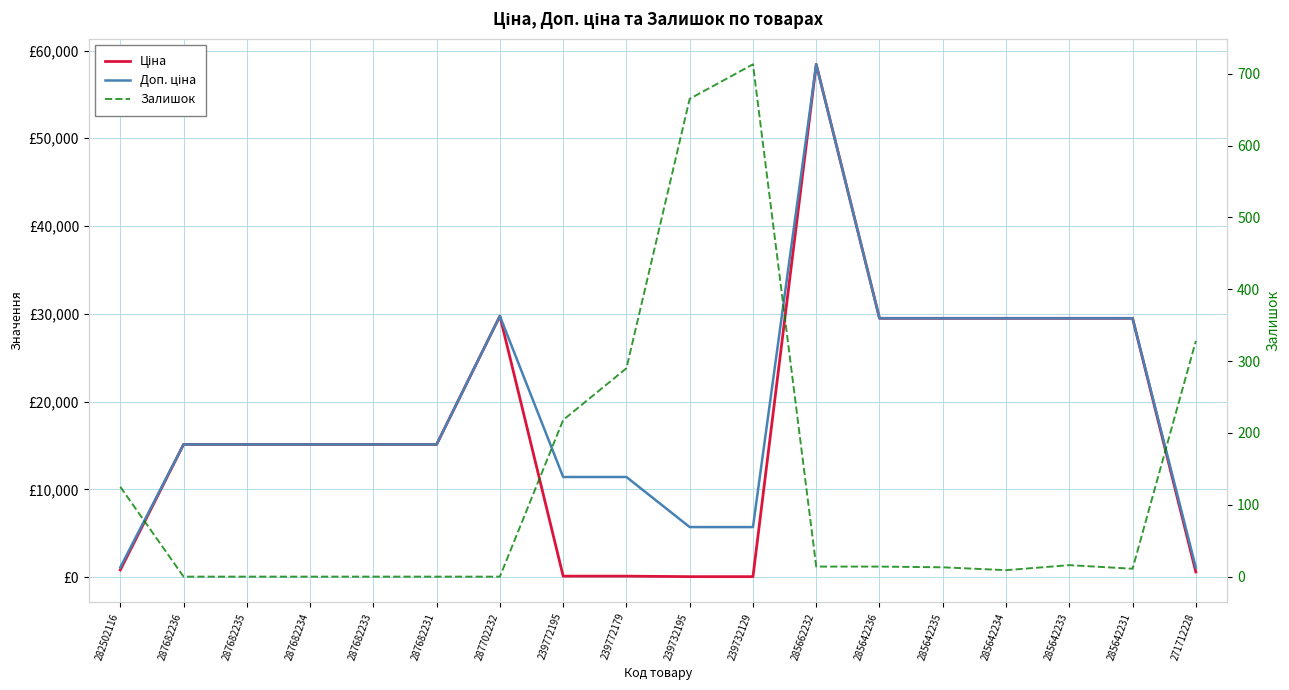

What is the spread (max minus min) of values at 239732195?

5647.9